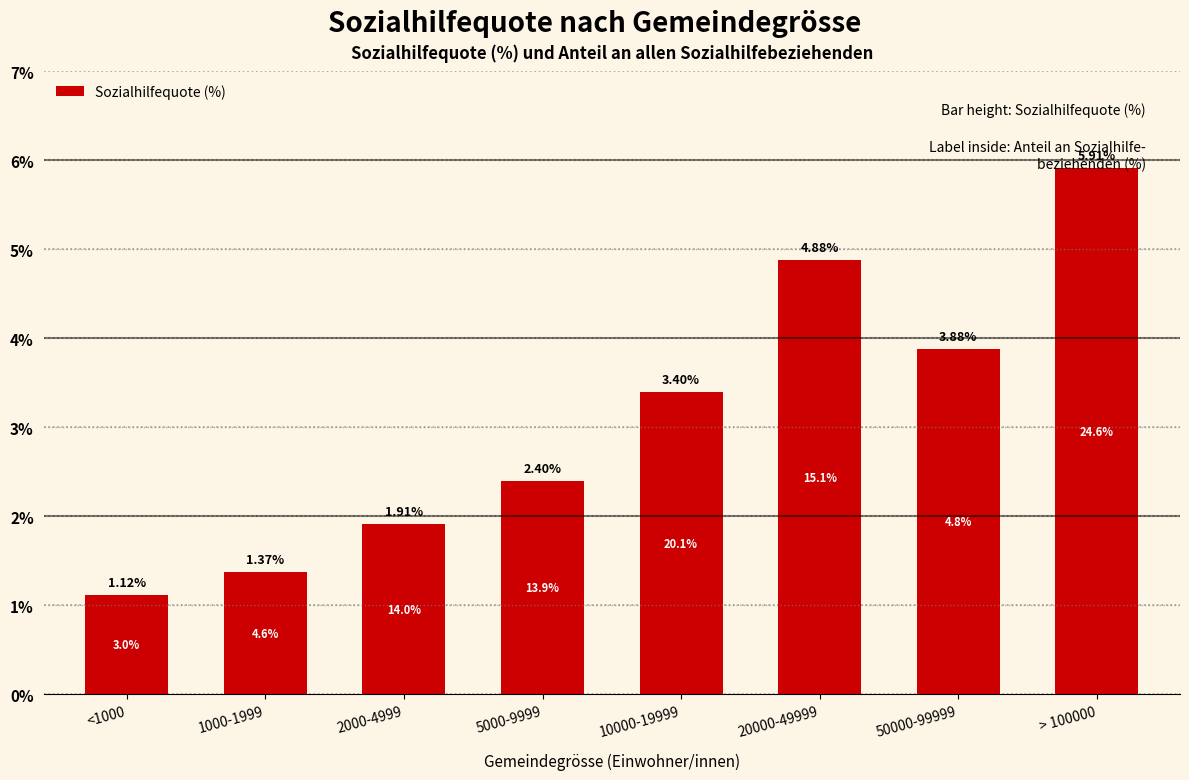

Approximately how many times larger is the value at 5000-9999 compared to 1000-1999?

1.7